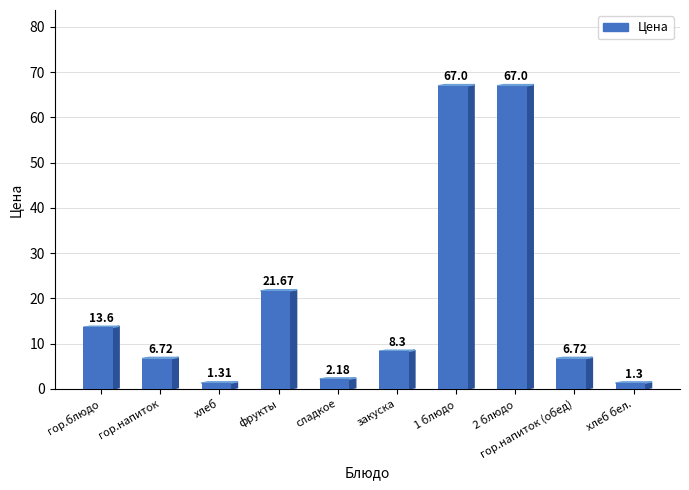

What is the approximate value at фрукты?

21.7